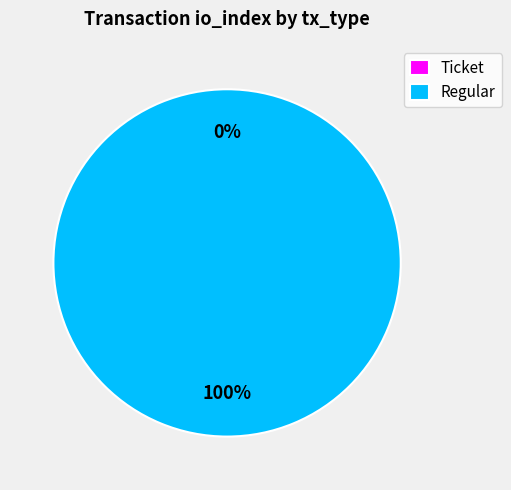

Is it true that Ticket is 0% of the pie?

True